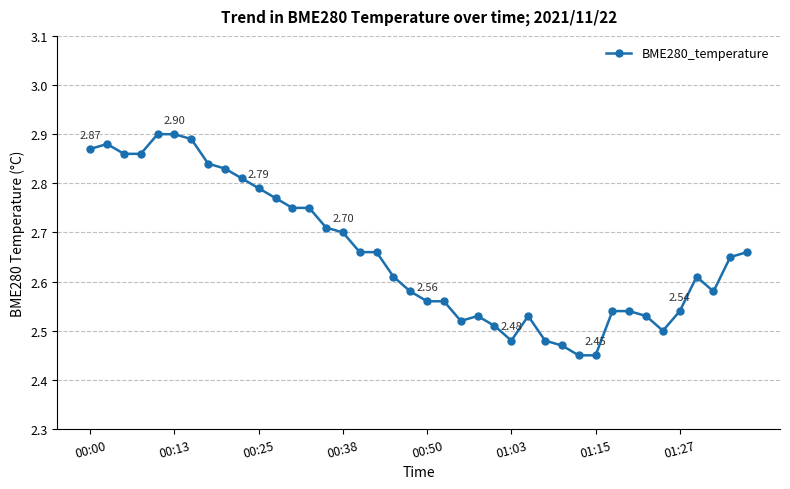

What is the sum of all values?

106.3